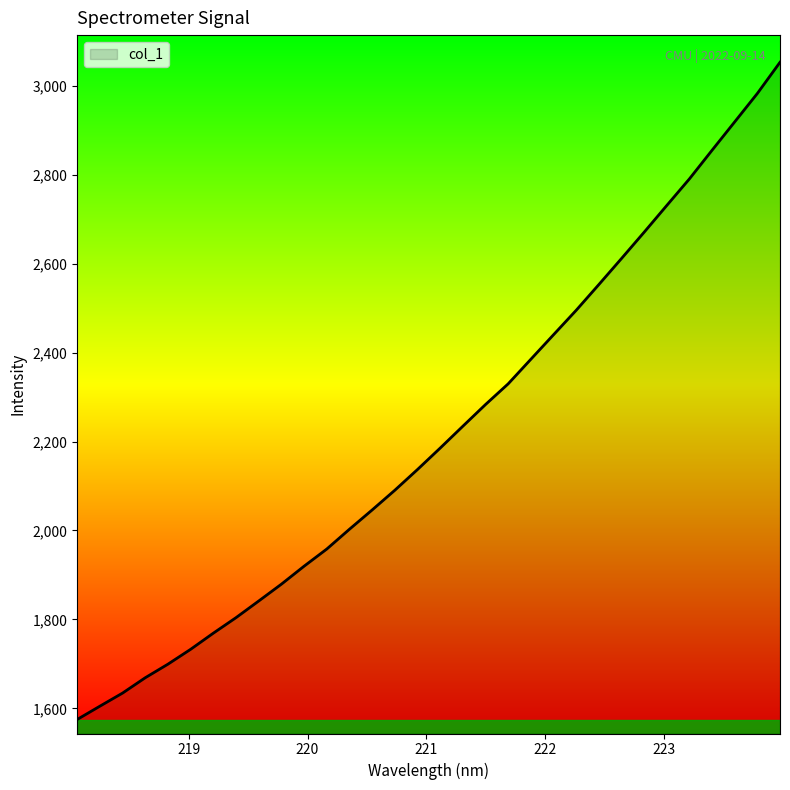

What is the greatest value displayed?

3052.5